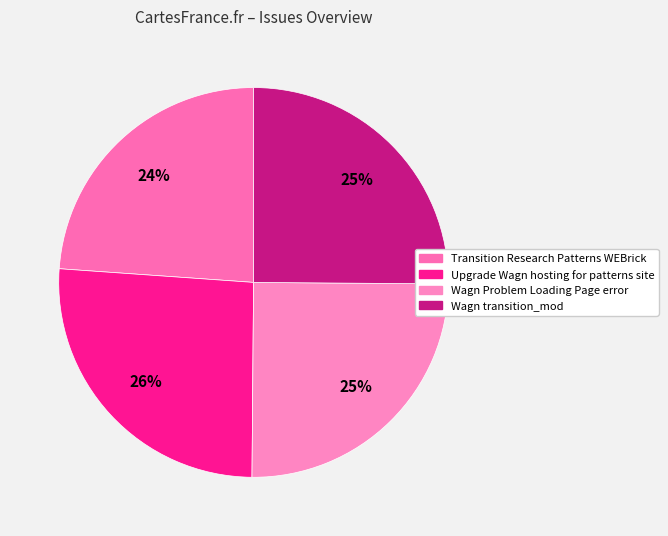

Is Transition Research Patterns WEBrick the majority of the pie?

No